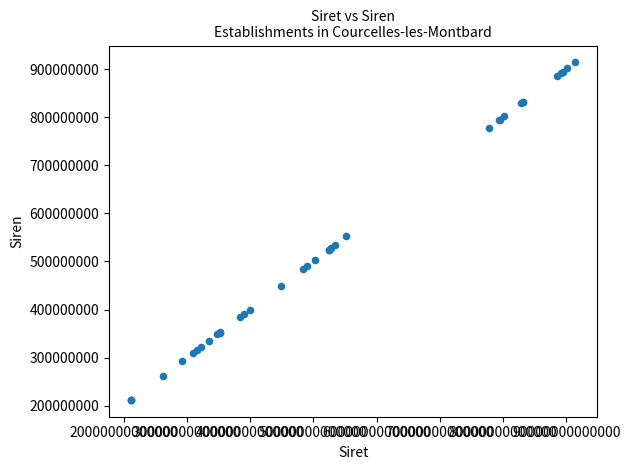

What Y value in the scatter plot is closest to 563020312?

552049447